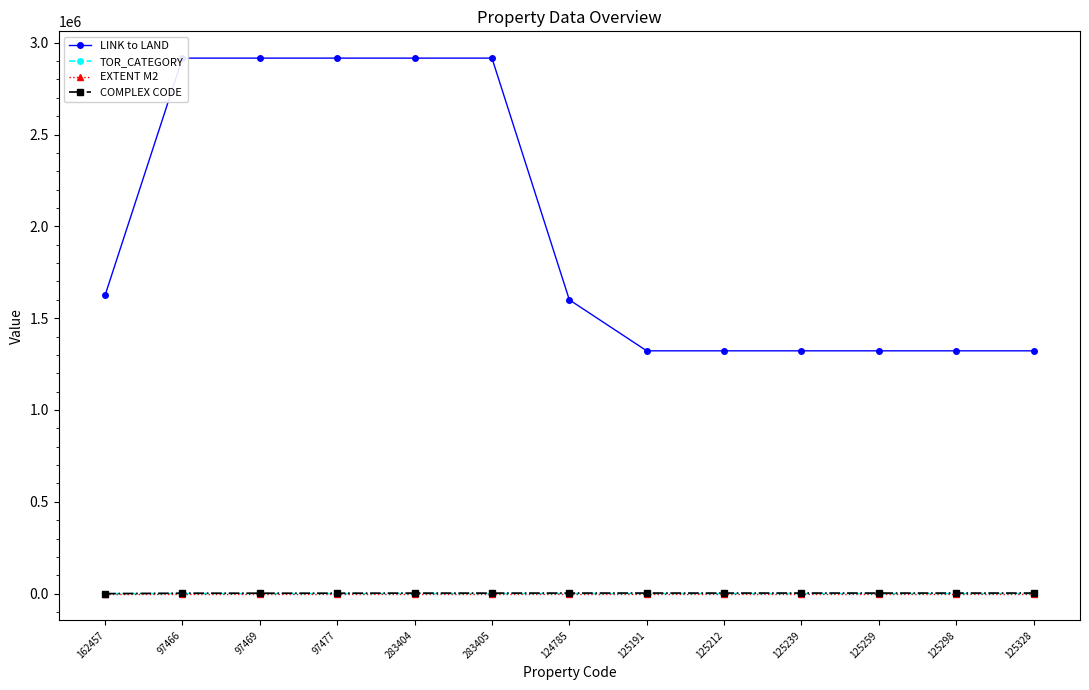

Is the value of LINK to LAND at 124785 greater than the value of COMPLEX CODE at 283405?

Yes